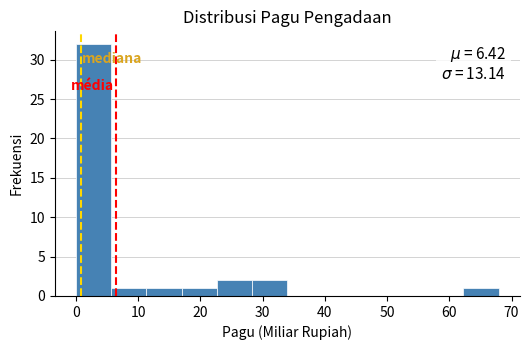

Which range on the x-axis has the tallest bar?

0 to 6